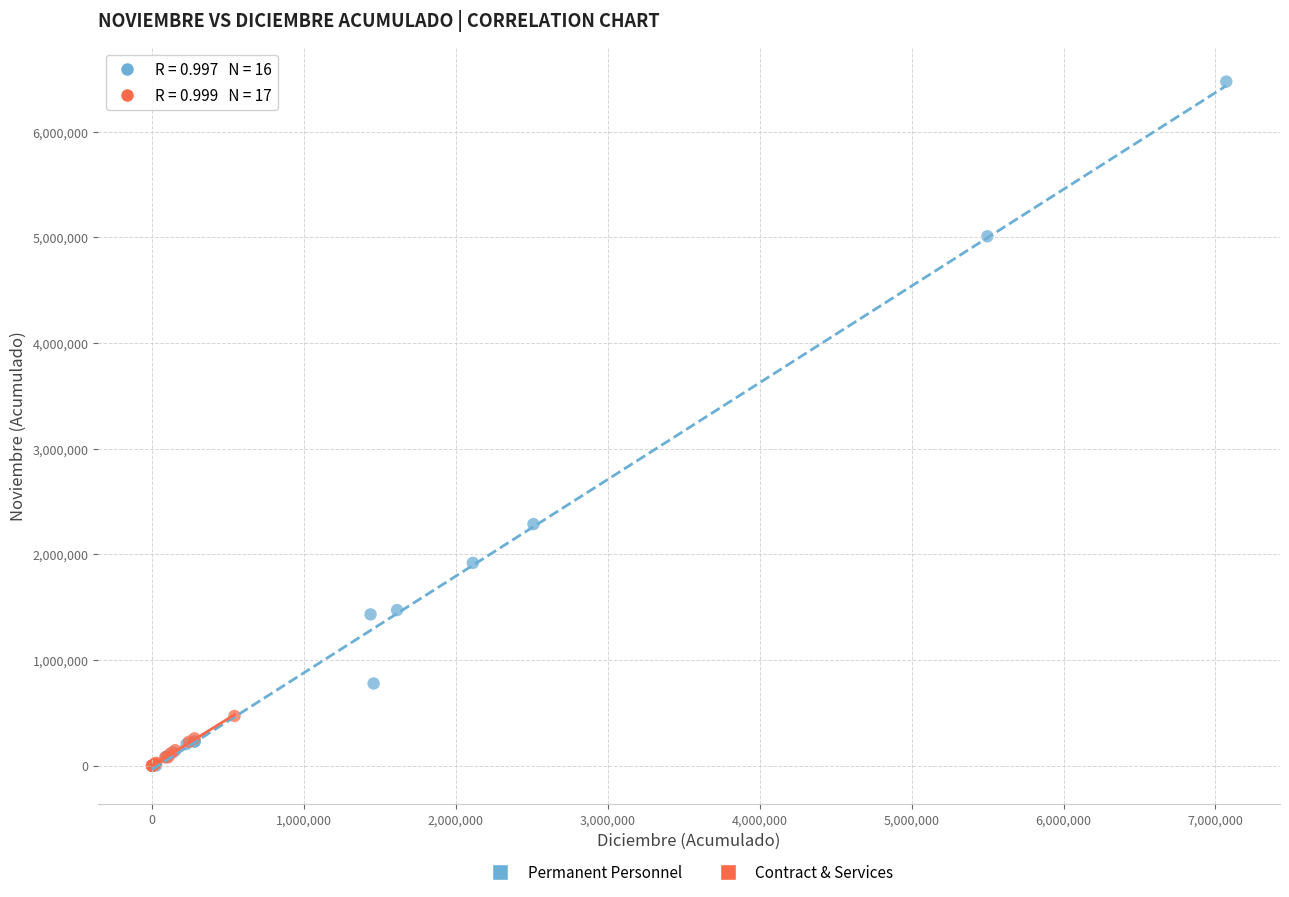

Which series contains the highest Y value?

Permanent Personnel